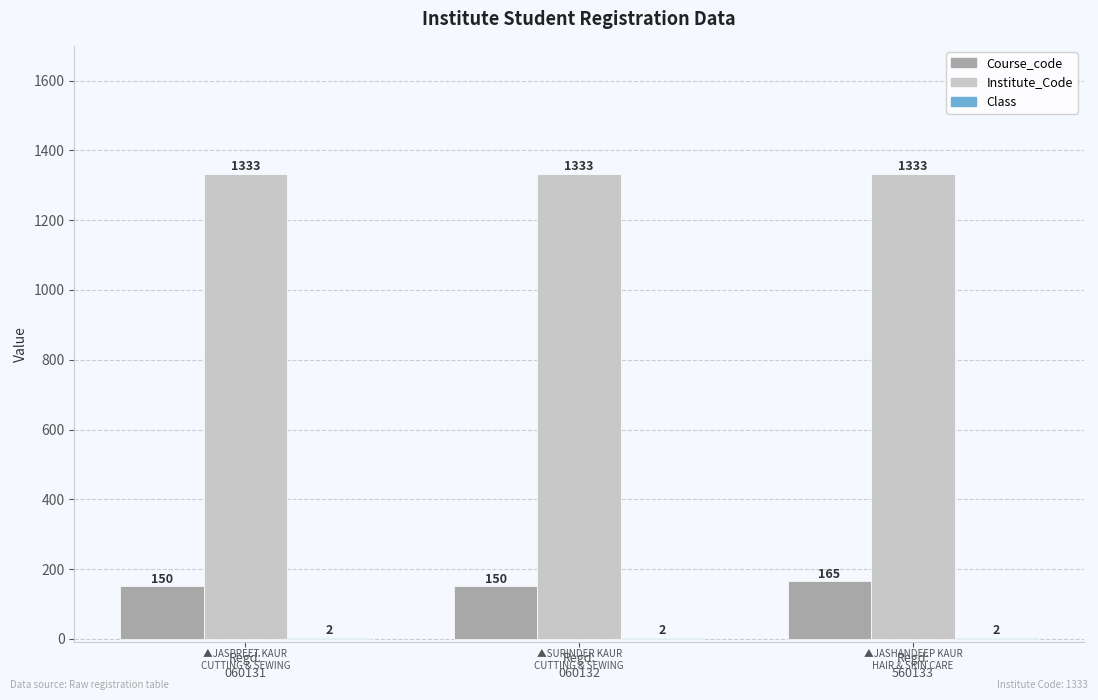

Count the number of categories in the chart.

3